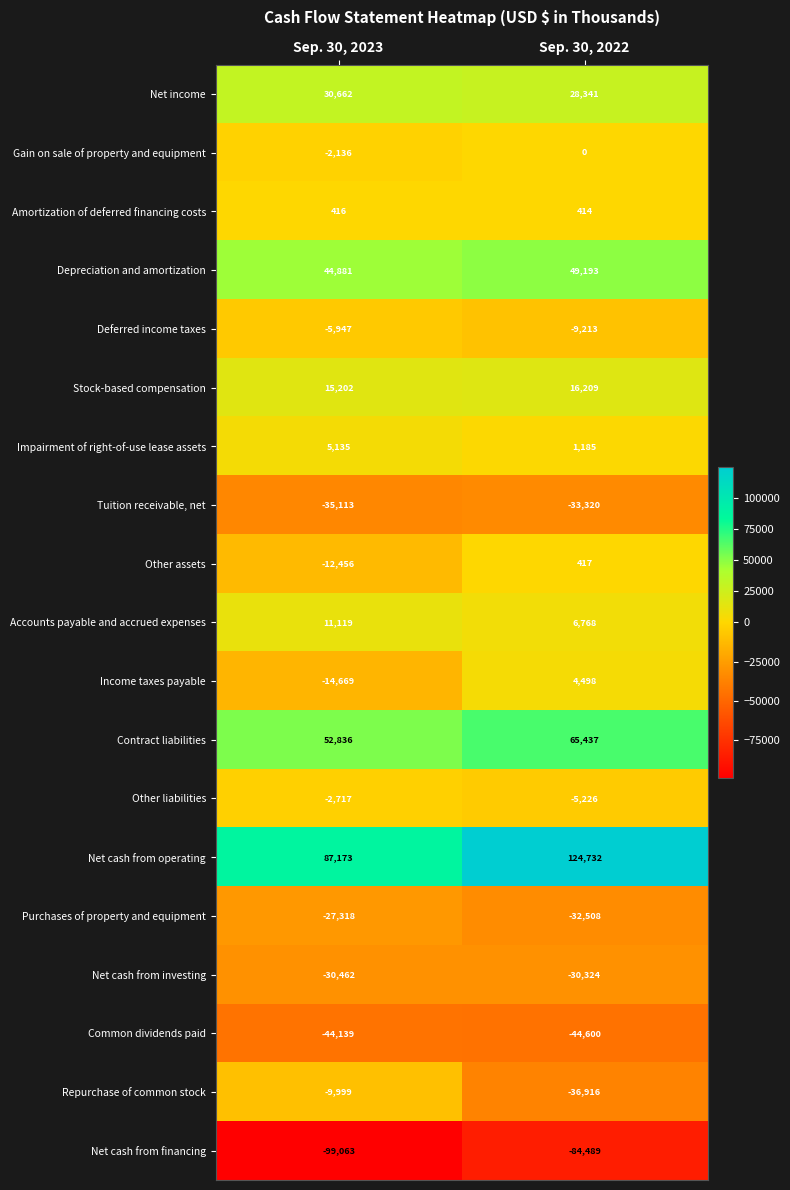

What is the sum of all Net cash from financing values?

-183552